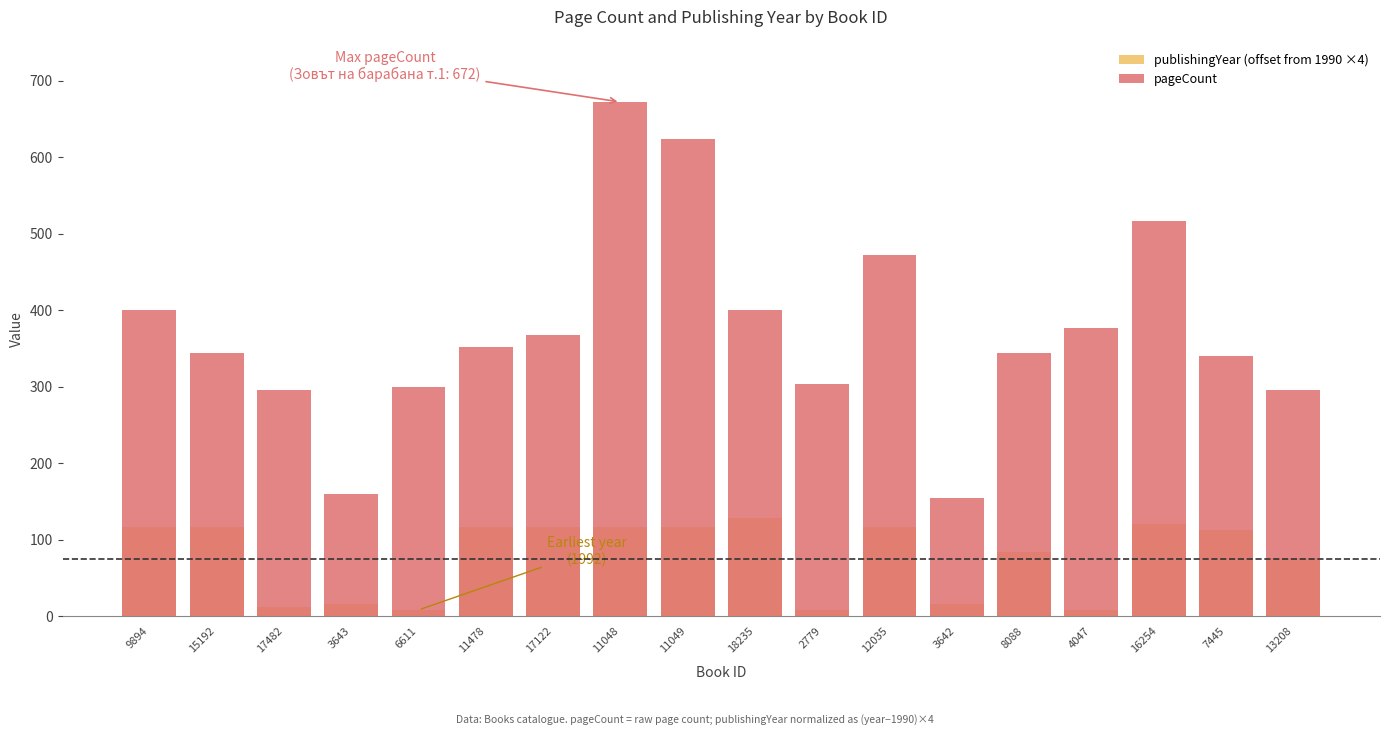

Between 17482 and 9894, which is larger?

9894